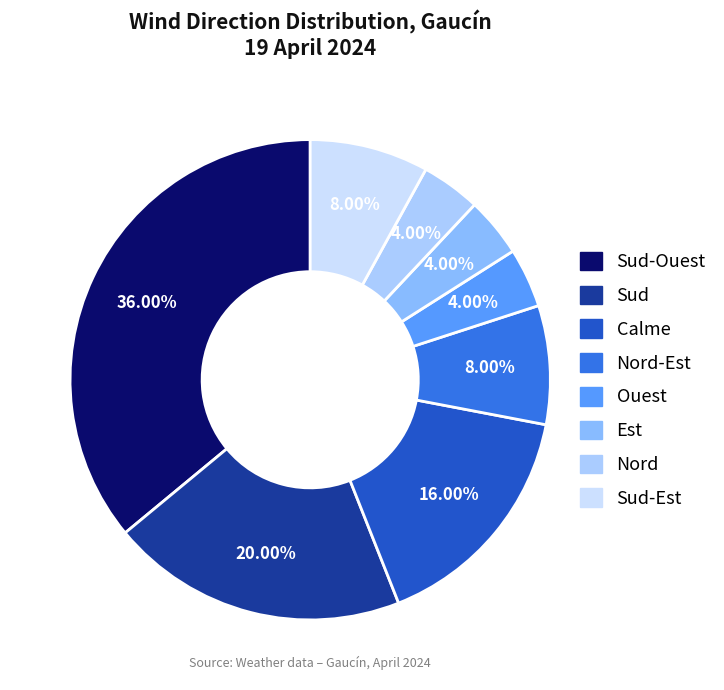

Is there a majority slice in this chart?

No